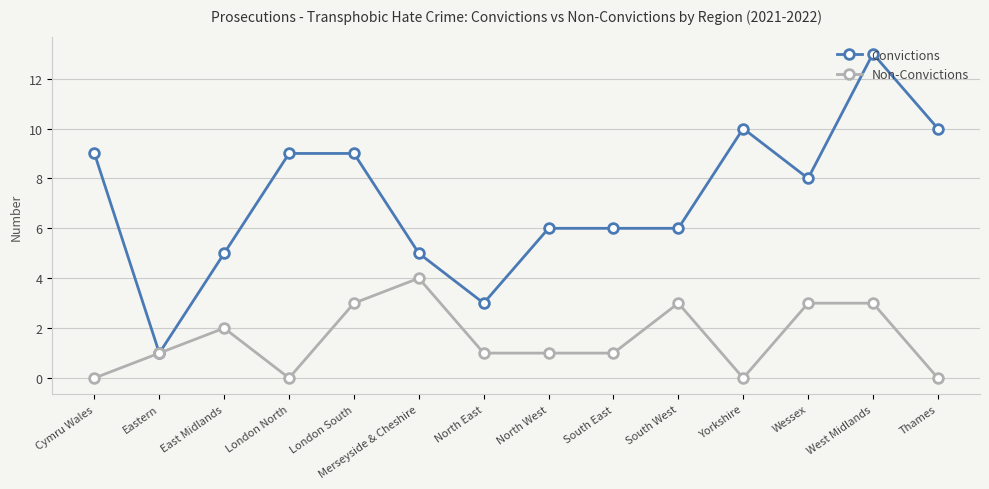

How many Non-Convictions values are between 0 and 3?

13